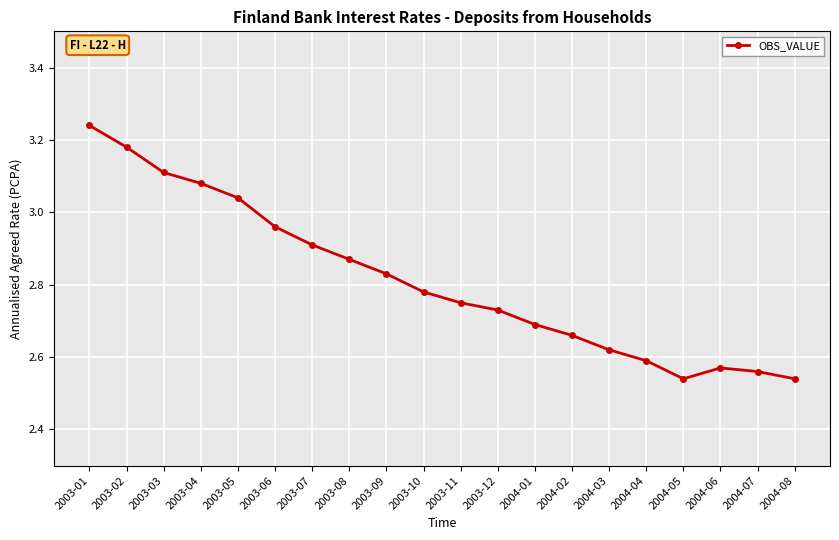

Which has a higher value, 2003-11 or 2004-03?

2003-11